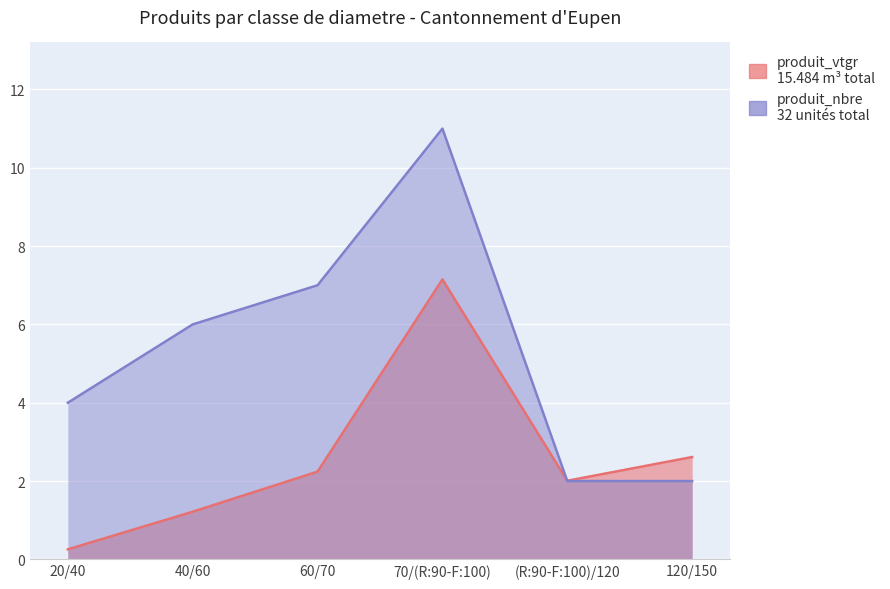

How many times do produit_nbre and produit_vtgr cross each other?

1